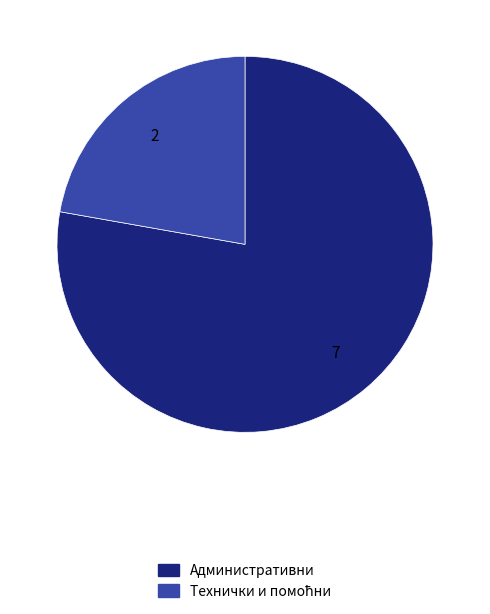

How many segments does this pie chart have?

2